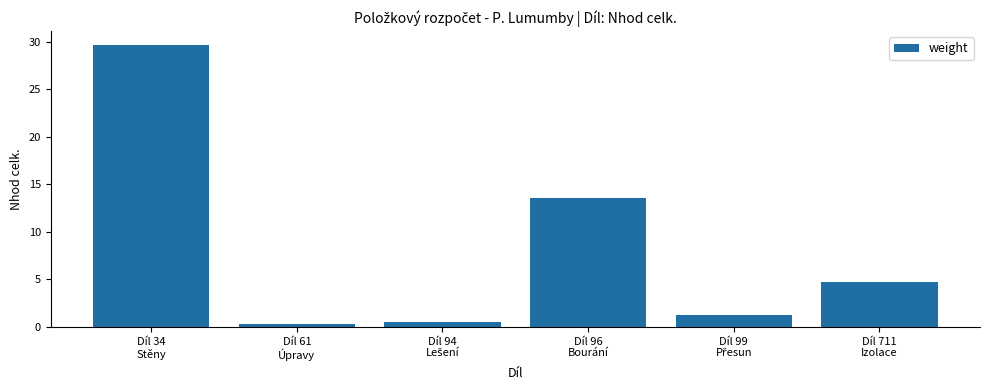

How many bars are there in total?

6